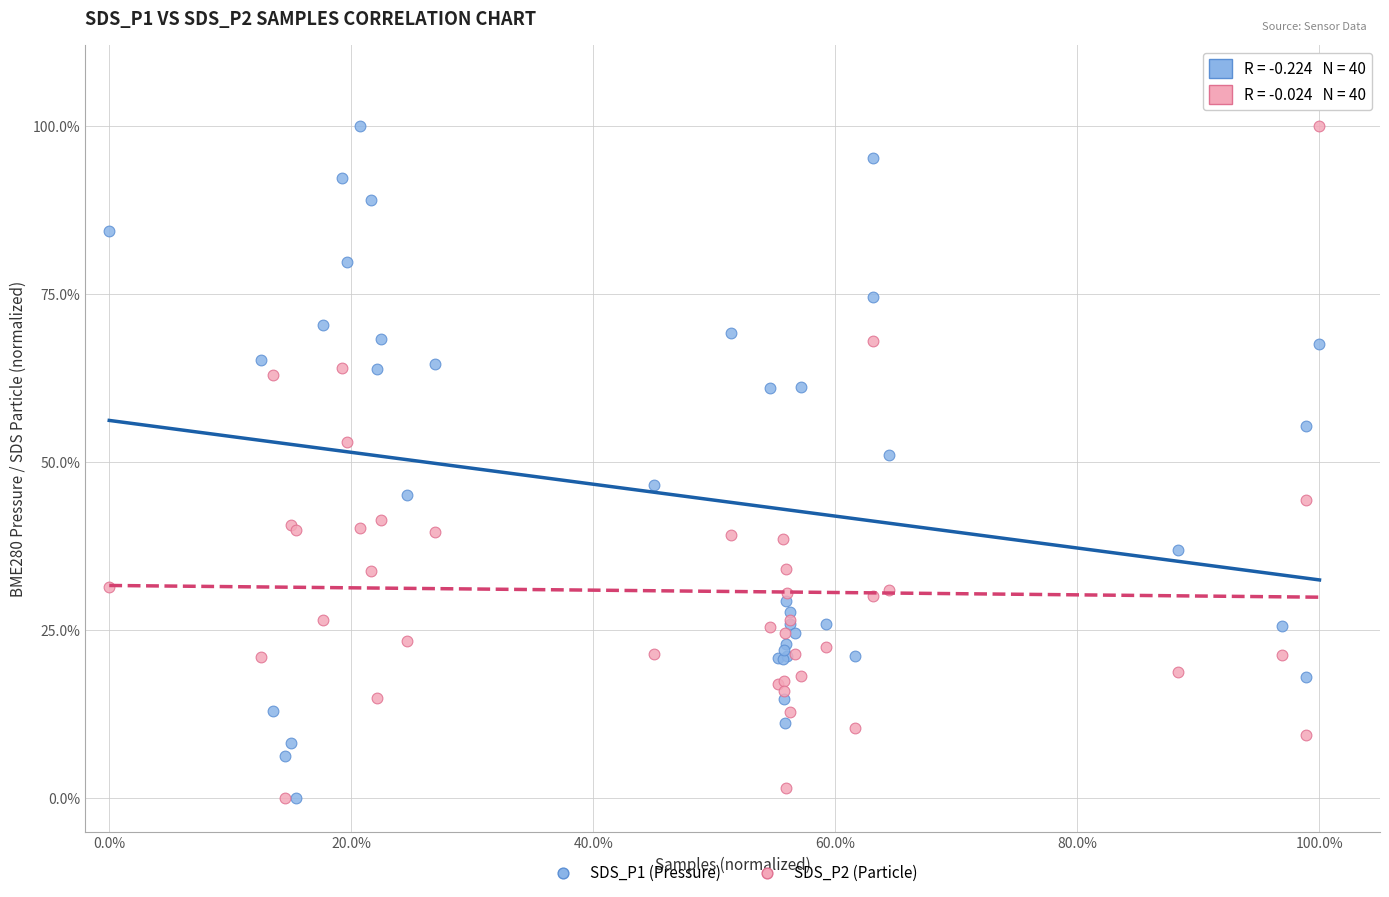

What are all the series names shown in the legend?

SDS_P1 (Pressure), SDS_P2 (Particle)